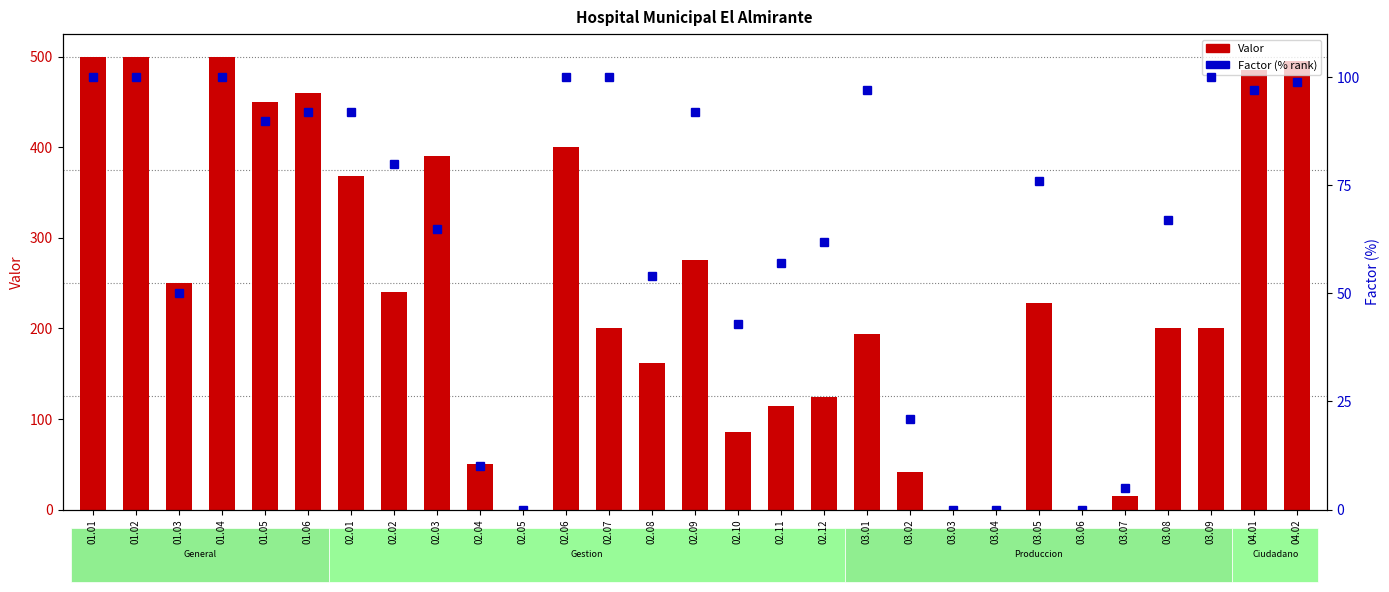

Which series has the widest spread of values?

Valor